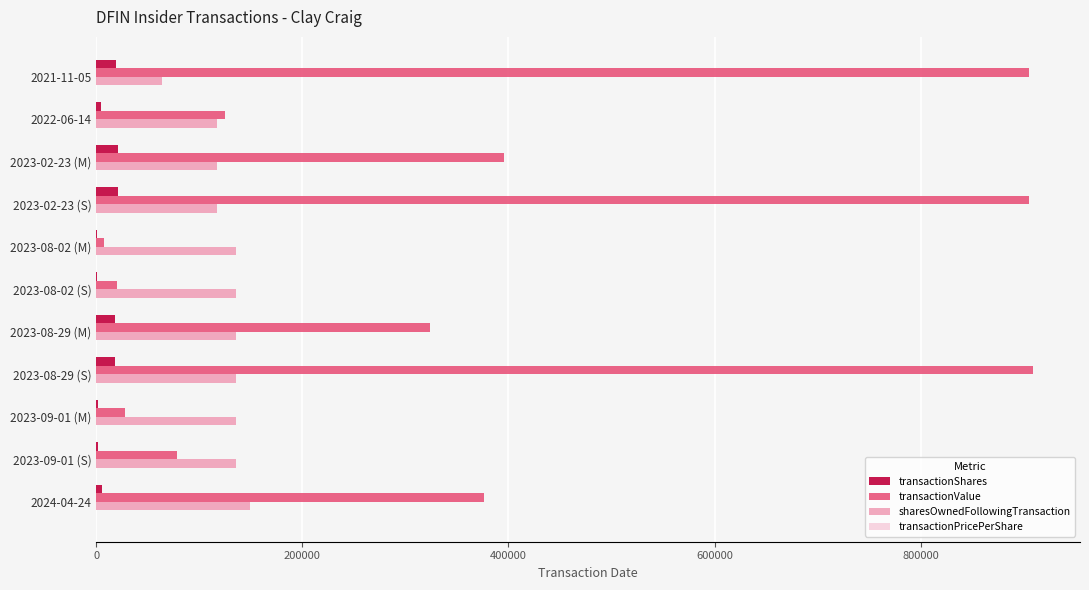

The value of transactionValue at 2023-02-23 (S) is 905285.0. True or false?

True